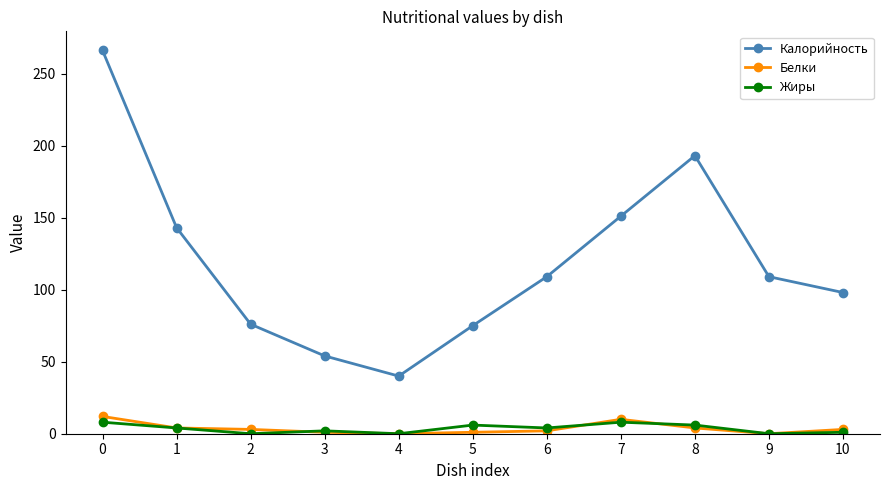

How many interior local peaks does the Калорийность series have?

1